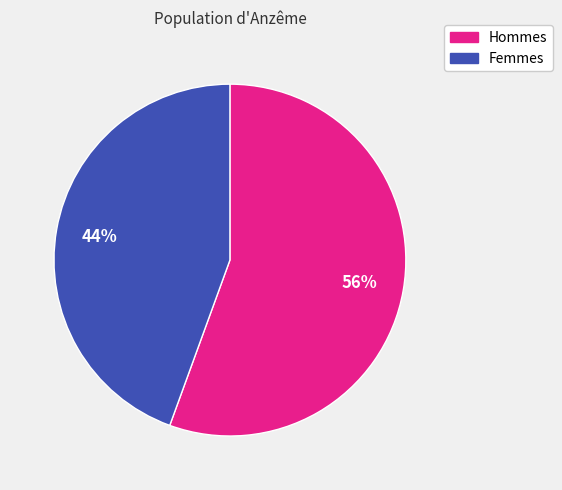

To the nearest percent, what is the average slice percentage?

50%